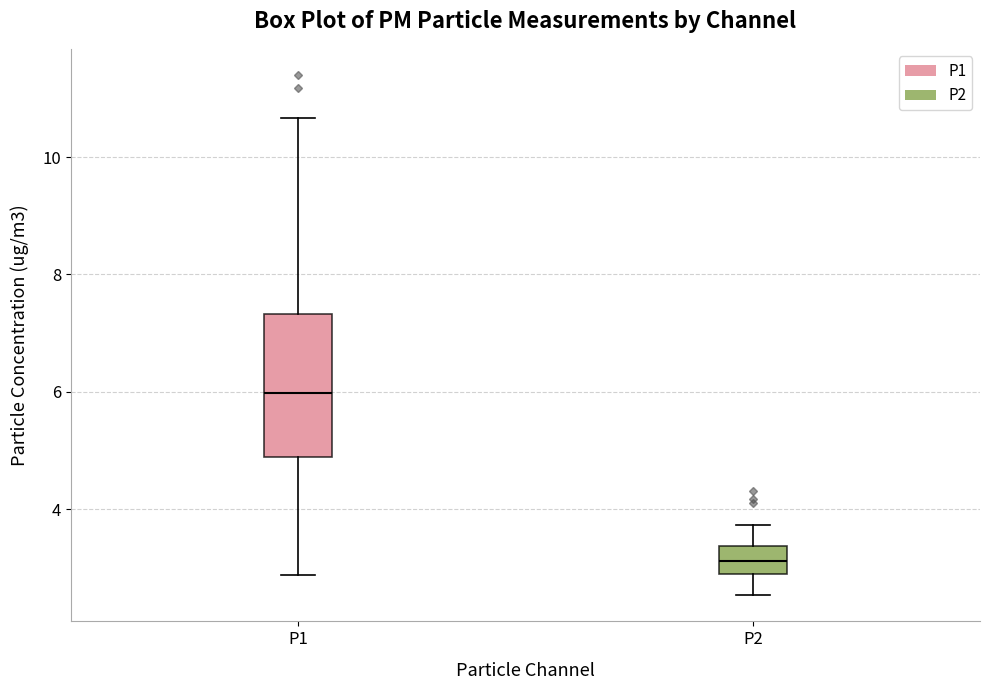

Where does the upper whisker of the box for P2 end on the y-axis? The values are not printed on the chart, so give them approximately, as read against the axis.

3.8